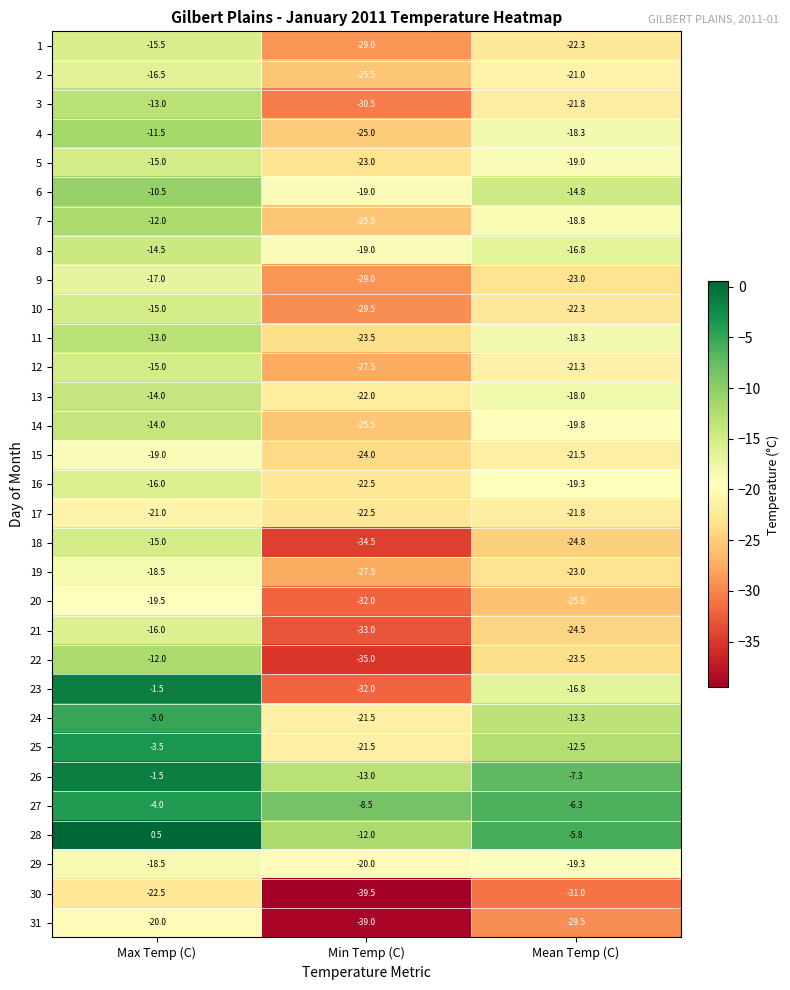

What value does the 23 series have at Max Temp (C)?

-1.5